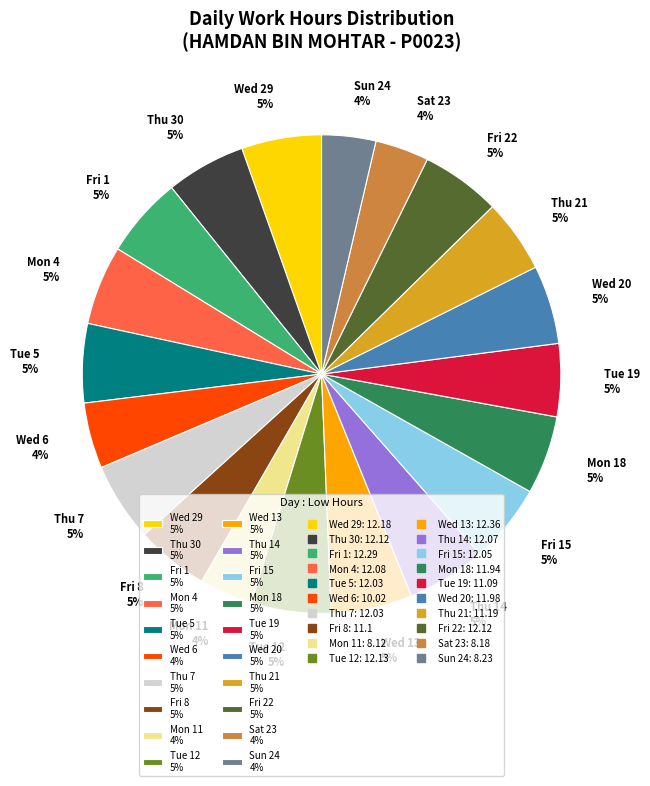

To the nearest percent, what portion does Mon 11 4% represent?

4%